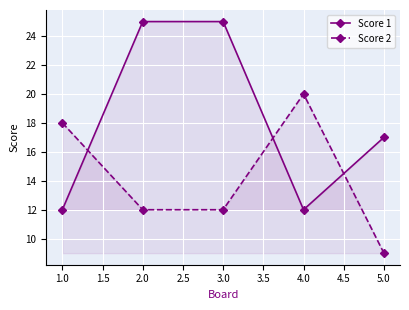

Count the number of categories in the chart.

5